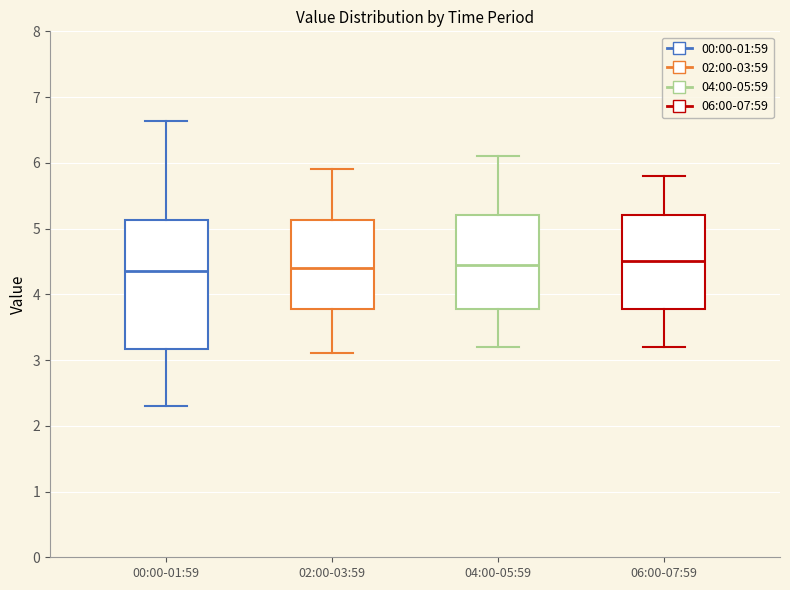

Where does the lower whisker of the box for 06:00-07:59 end on the y-axis? The values are not printed on the chart, so give them approximately, as read against the axis.

3.2